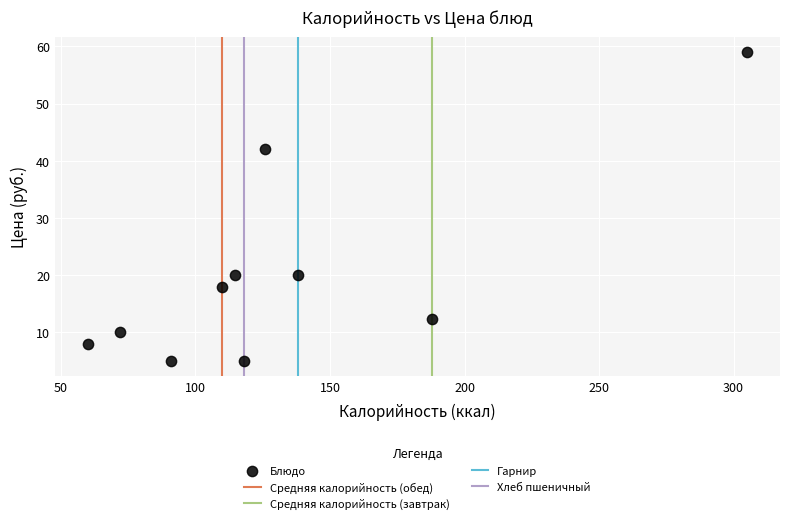

What is the range of X values (max minus min)?

245.0